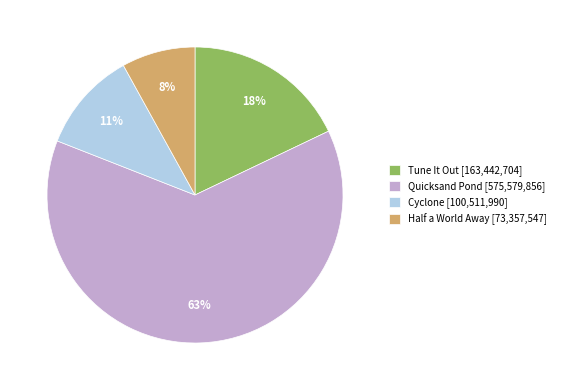

Does Quicksand Pond represent more than half of the total?

Yes